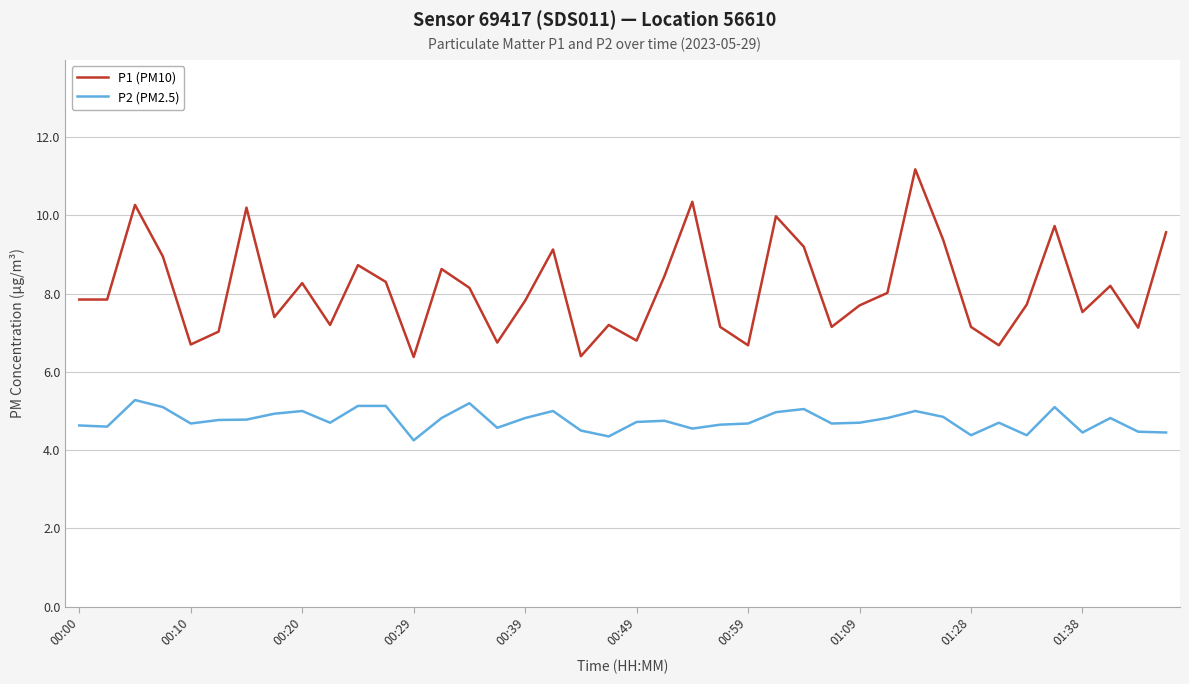

True or false: P2 (PM2.5) and P1 (PM10) intersect in this chart.

False